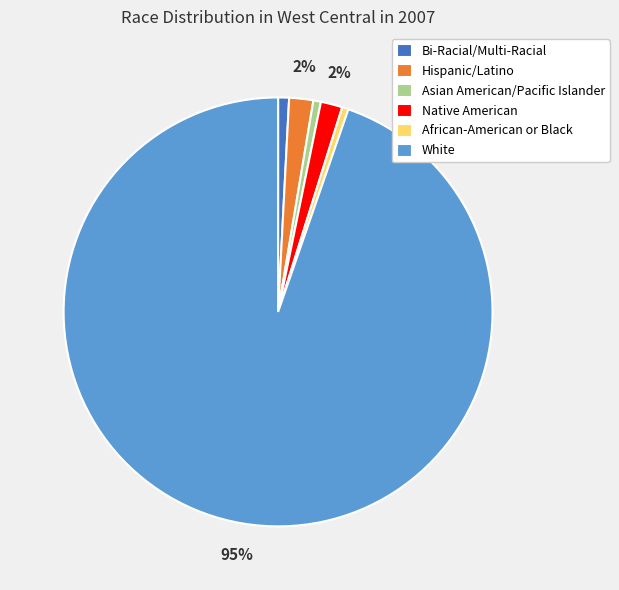

To the nearest percent, what portion does Asian American/Pacific Islander represent?

1%